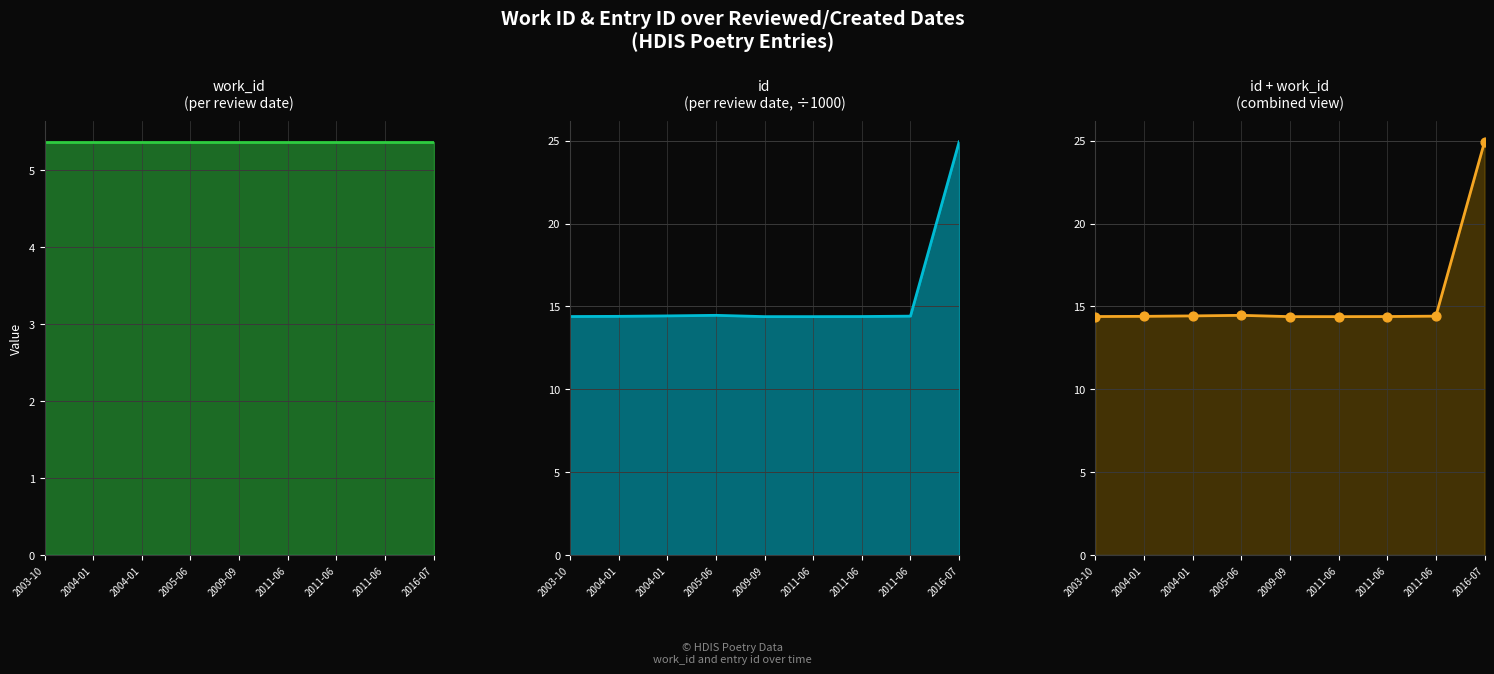

At which category is the sum across all series the highest?

2016-07